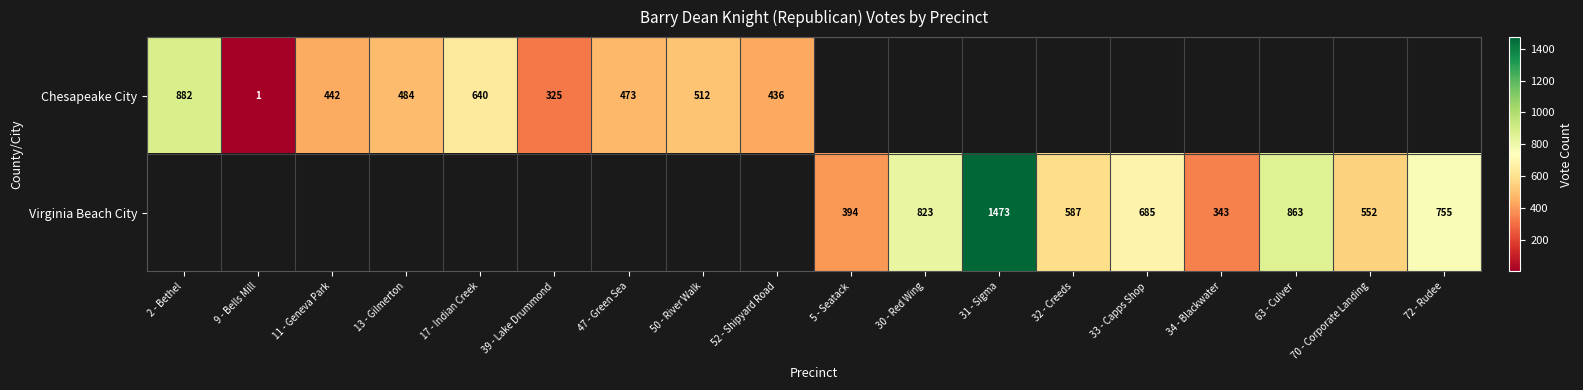

True or false: Chesapeake City has a value of 166 at 50 - River Walk.

False